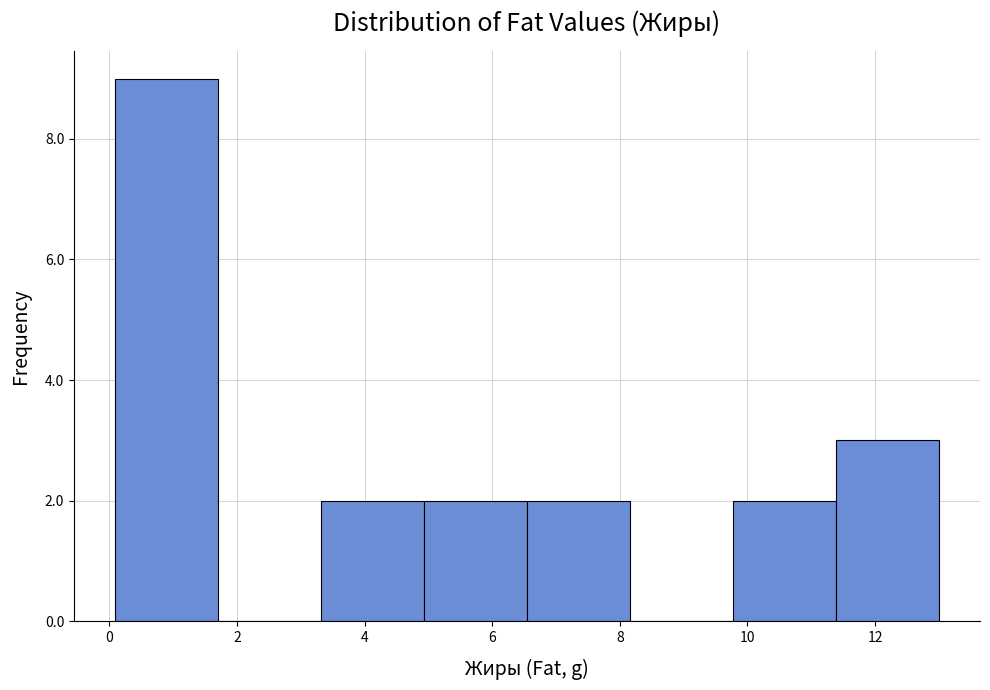

Reading left to right, transcribe this chart: for each bar, give the range it covers on the x-axis and its height. Neither the bar edges nor the heights are printed on the chart, so give them approximately, as read against the axes.

0.0 to 1.8: 9
1.8 to 3.4: 0
3.4 to 5.0: 2
5.0 to 6.6: 2
6.6 to 8.2: 2
8.2 to 9.8: 0
9.8 to 11.4: 2
11.4 to 13.0: 3